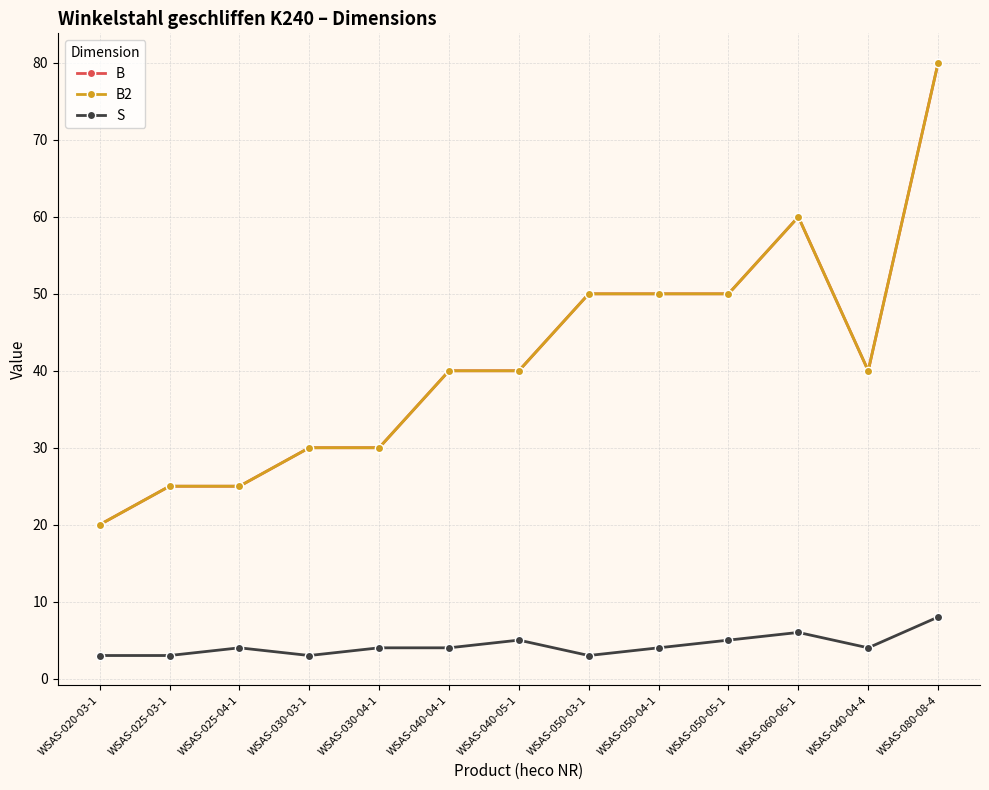

What is the average value of the S series?

4